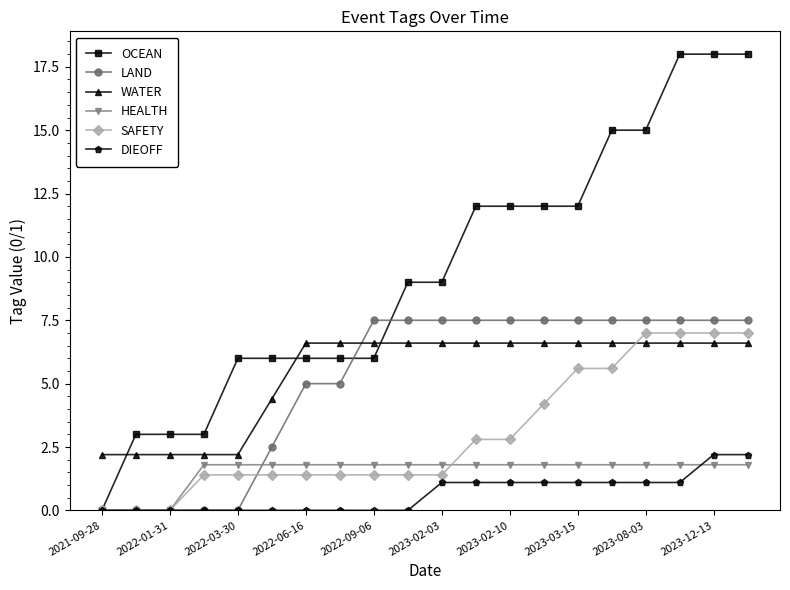

What is the highest value of the DIEOFF series?

2.2